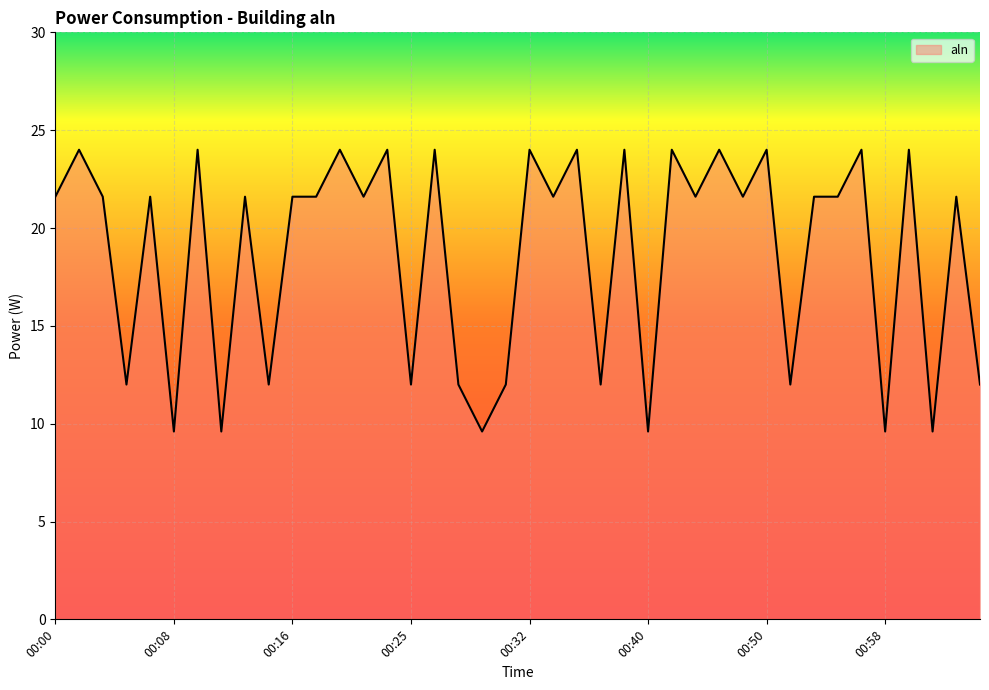

What is the difference between the maximum and minimum values?

14.4